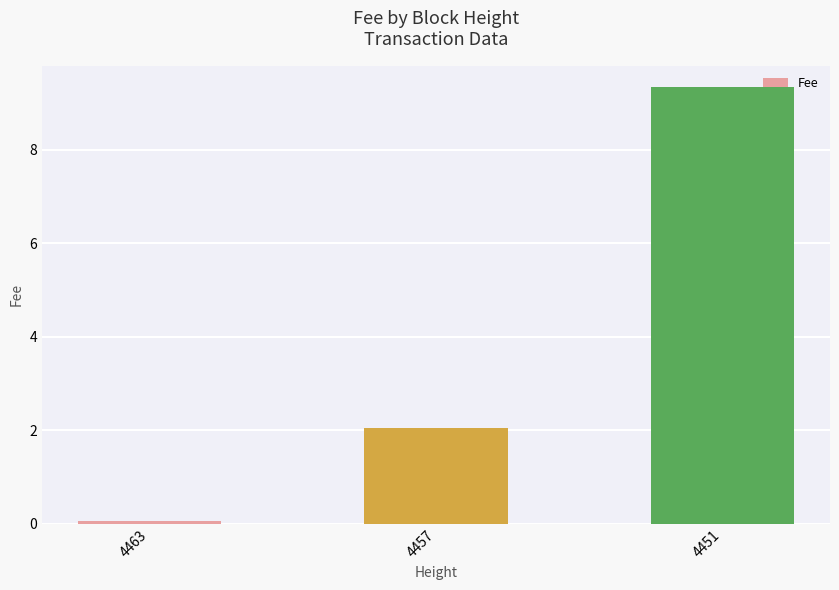

Reading left to right, transcribe all the data shown in this chart.

0.1	2.1	9.3